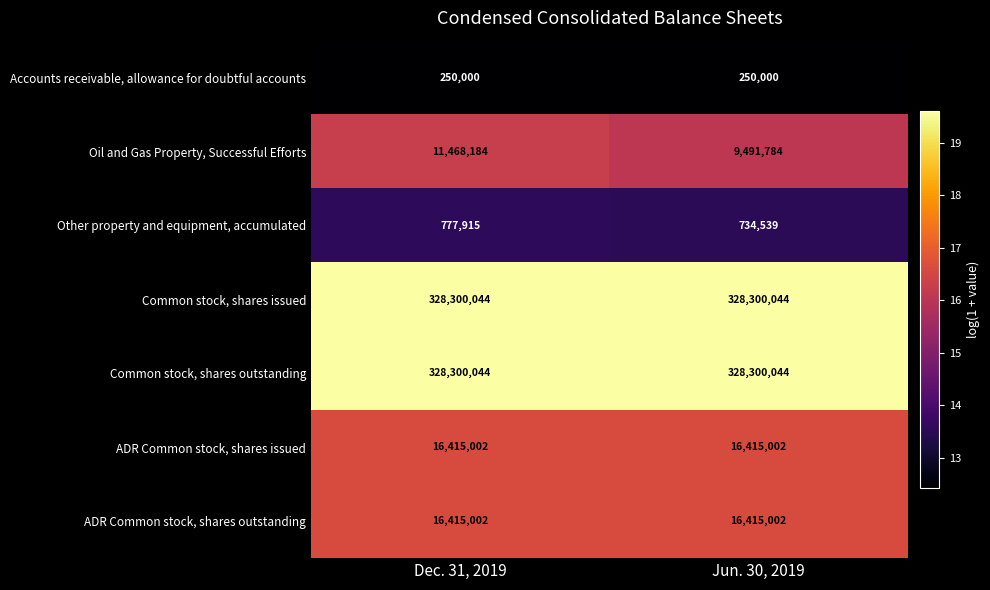

What is the approximate value of Accounts receivable, allowance for doubtful accounts at Dec. 31, 2019?

250000